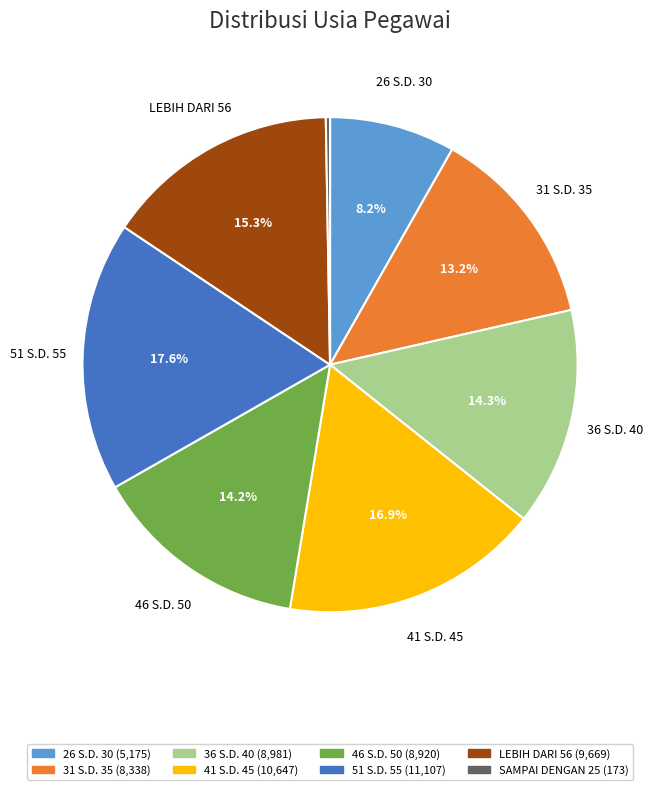

Does any single category account for the majority?

No